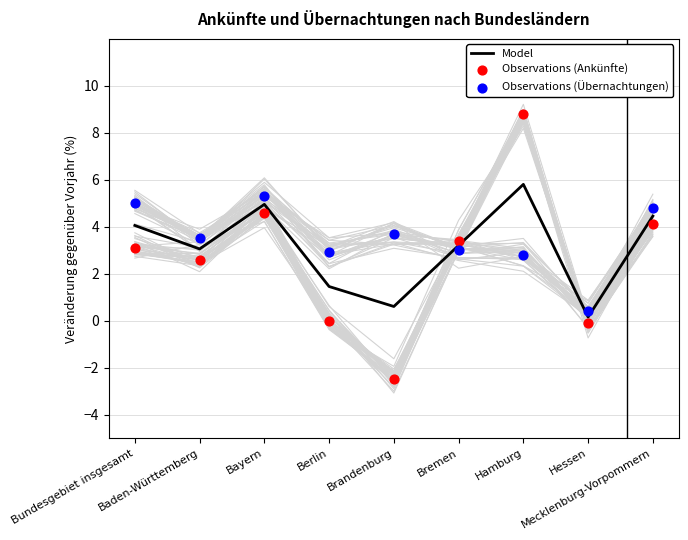

What are all the series names shown in the legend?

Model, Observations (Ankünfte), Observations (Übernachtungen)